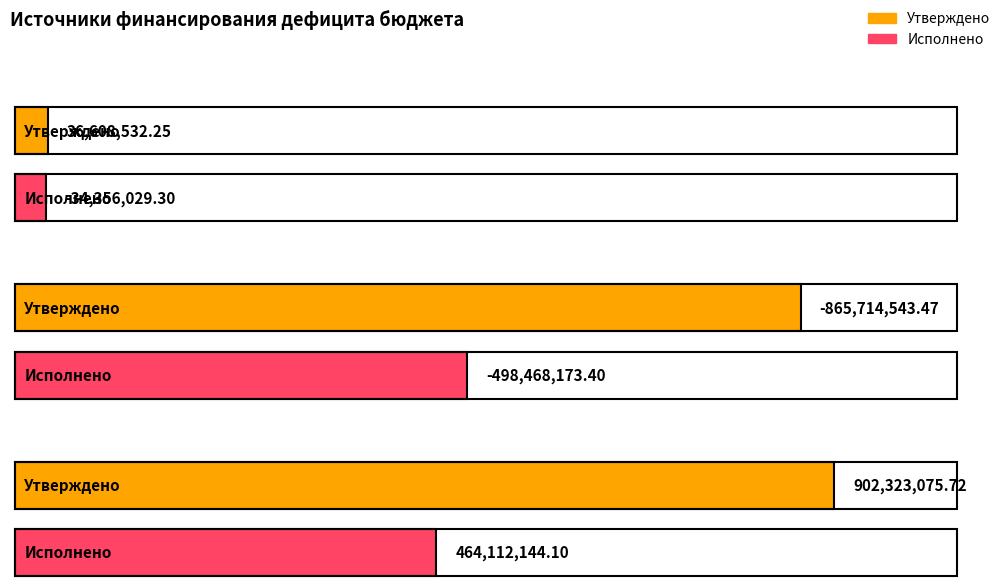

At Изменение остатков средств, list the series in order from smallest to largest.

Исполнено, Утверждено